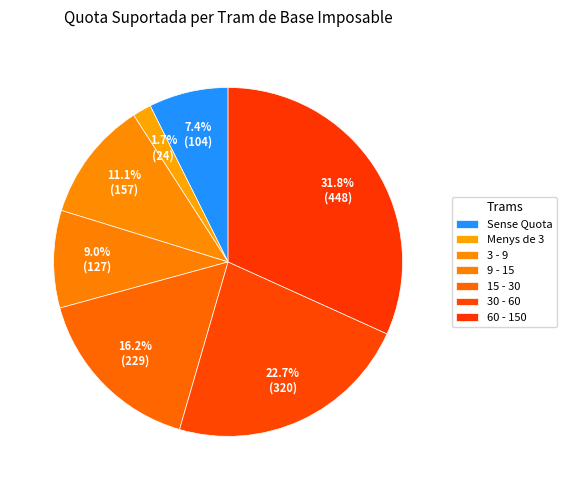

The Sense Quota slice represents 13% of the pie. True or false?

False